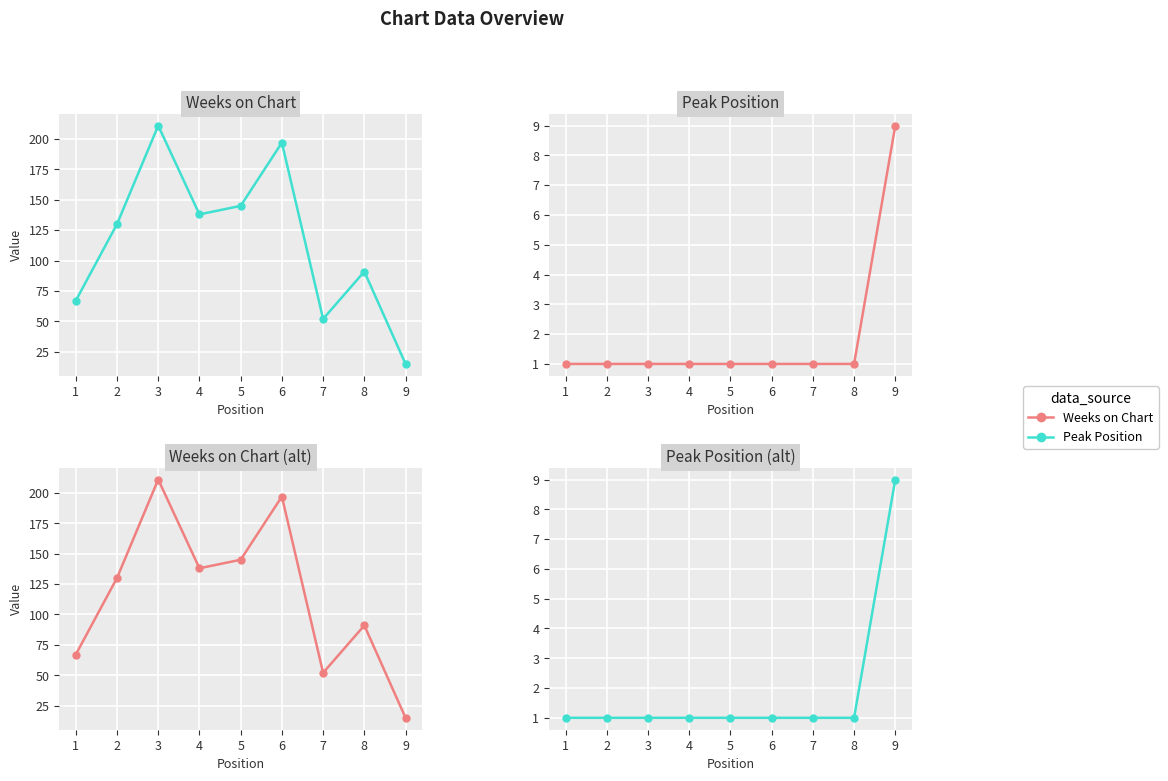

Count the Peak Position (alt) values in the range 1 to 2.

8